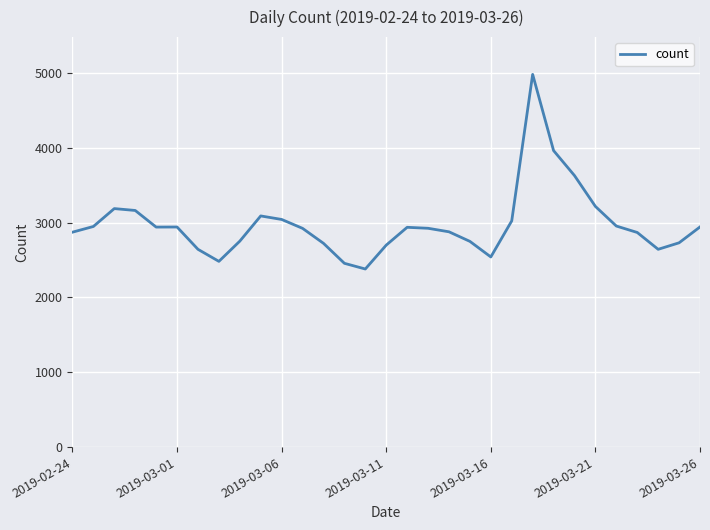

What is the difference between the maximum and minimum values?

2600